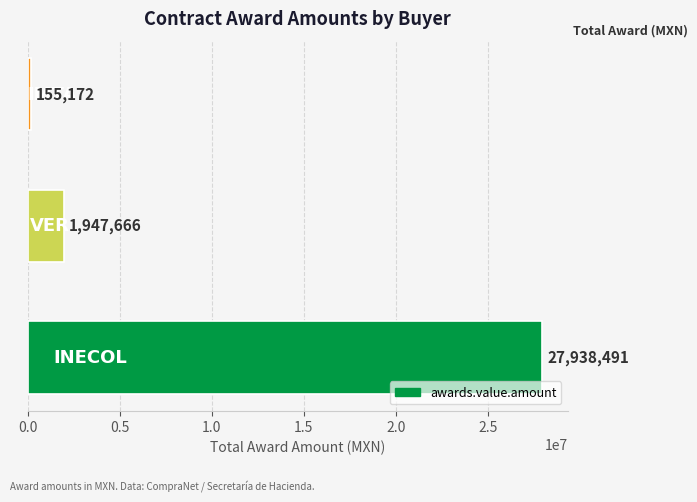

What is the greatest value displayed?

27938491.0